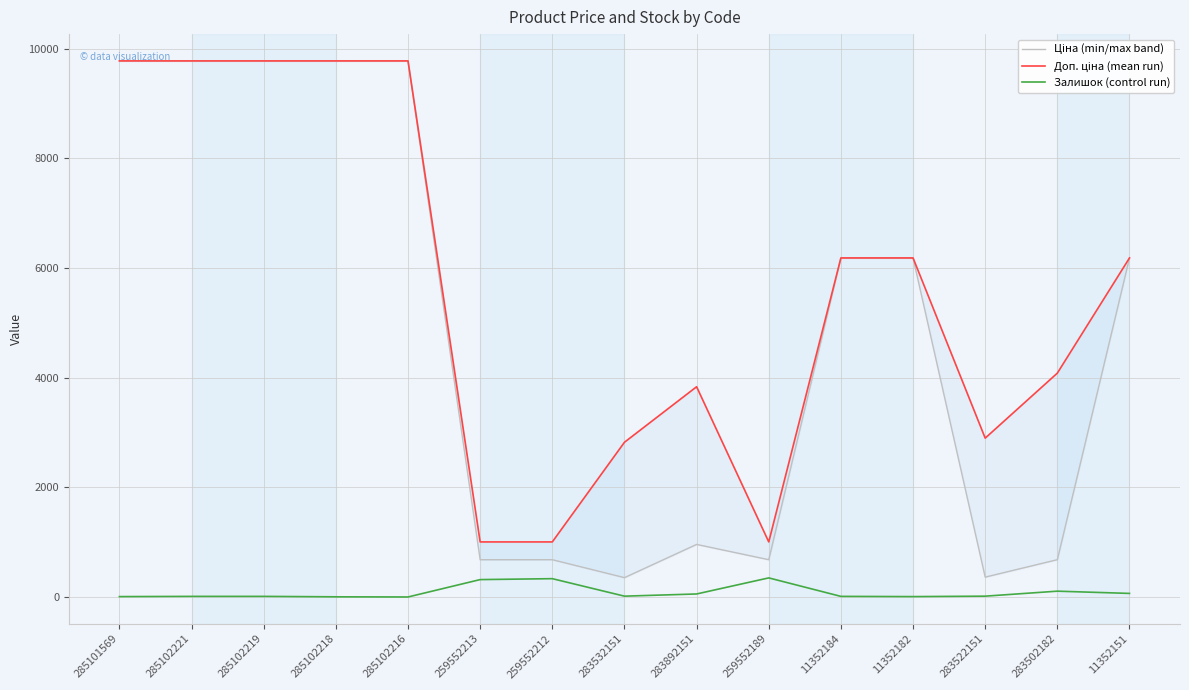

True or false: Ціна (min/max band) and Доп. ціна (mean run) intersect in this chart.

False